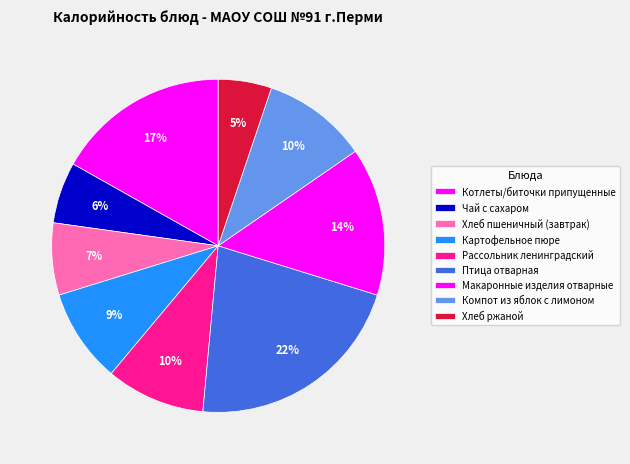

How many slices are in this pie chart?

9